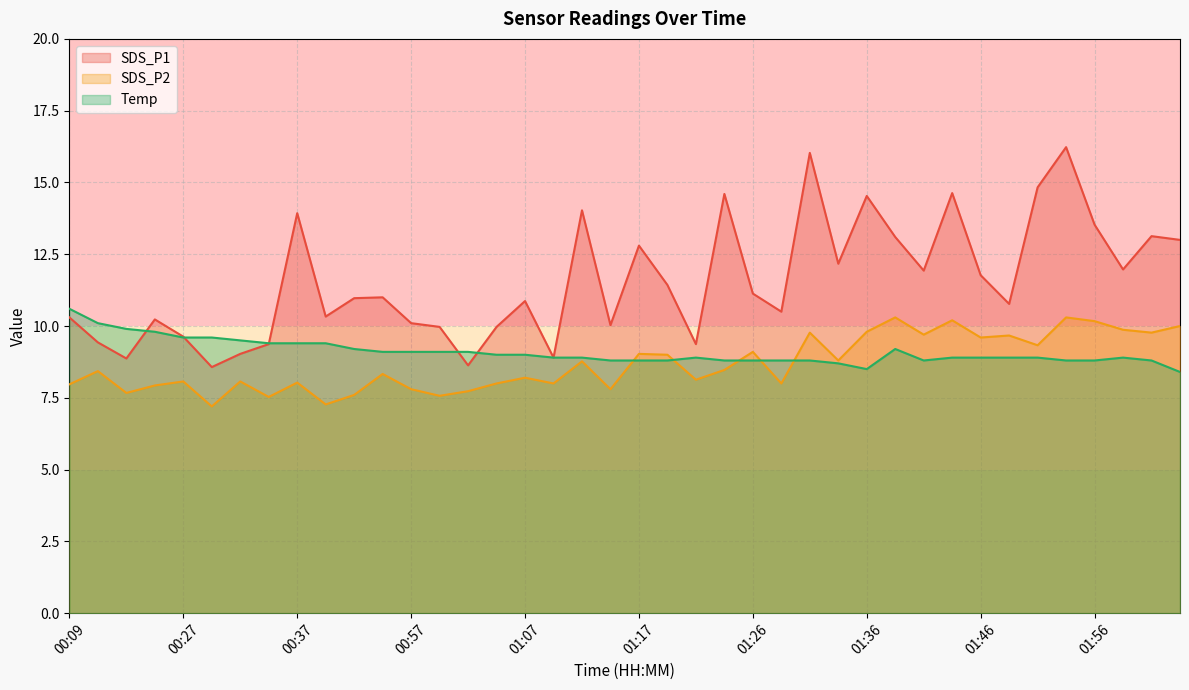

Does the chart display data point markers on the line(s)?

No